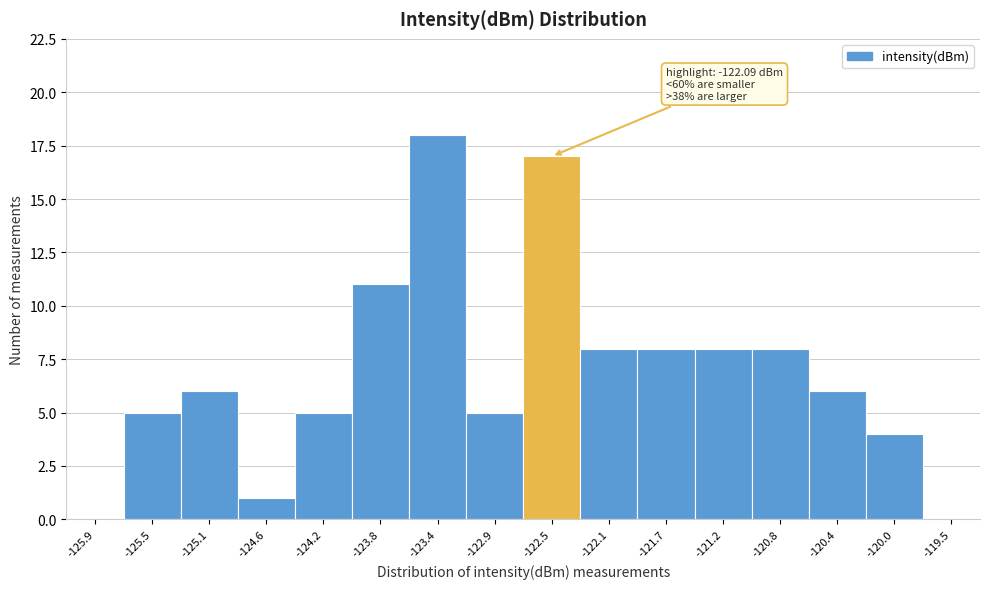

Reading left to right, list all the values displayed in this chart.

-125.9=0	-125.5=5	-125.1=6	-124.6=1	-124.2=5	-123.8=11	-123.4=18	-122.9=5	-122.5=17	-122.1=8	-121.7=8	-121.2=8	-120.8=8	-120.4=6	-120.0=4	-119.5=0